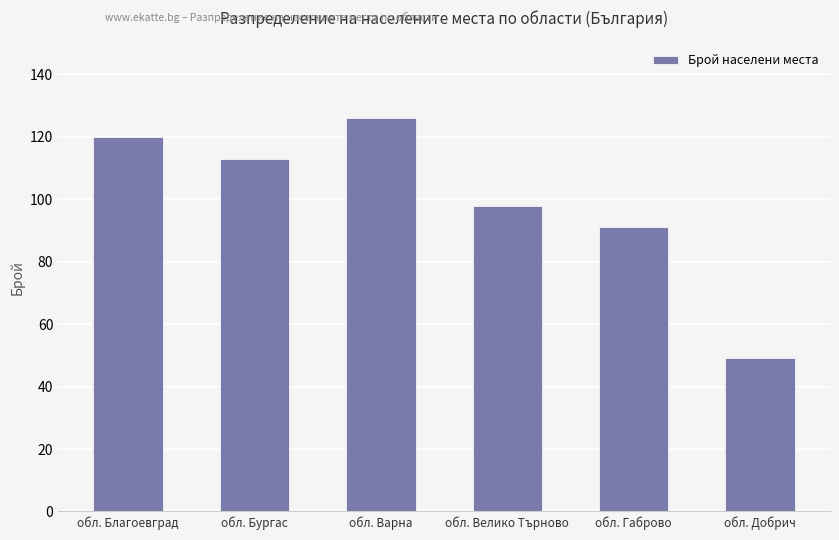

True or false: the data shows 32 at обл. Велико Търново.

False